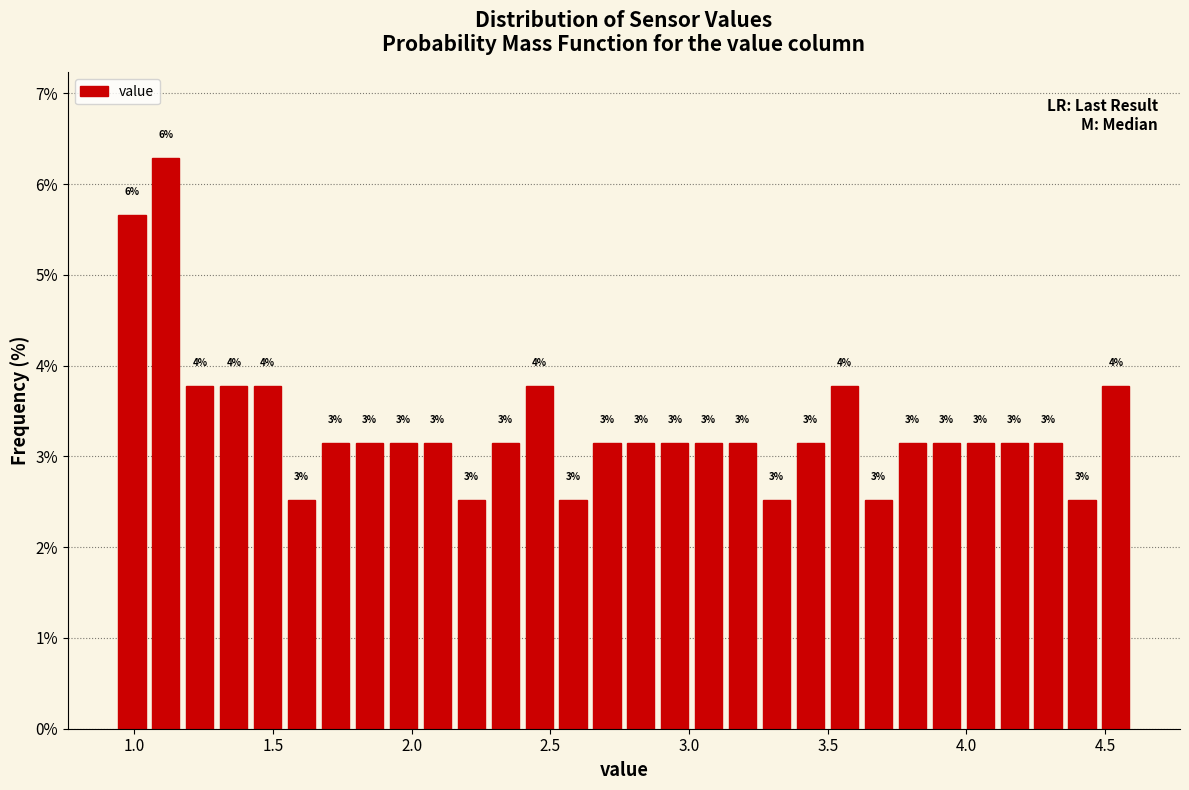

Around what value on the x-axis is the tallest bar? Give the approximate position of its centre, as read against the axis.

1.10